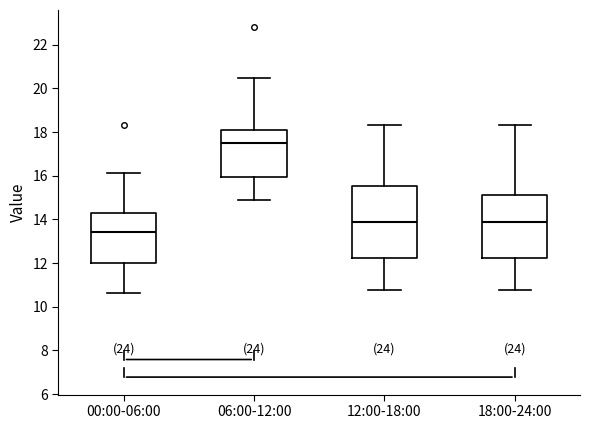

Reading left to right, read every box against the y-axis: the position of its median line, the range the box covers, and the ends of its whiskers. The values are not printed on the chart, so give them approximately, as read against the axis.

00:00-06:00: median 13.4, box 12.0 to 14.2, whiskers 10.6 to 16.2
06:00-12:00: median 17.4, box 16.0 to 18.0, whiskers 14.8 to 20.4
12:00-18:00: median 13.8, box 12.2 to 15.6, whiskers 10.8 to 18.4
18:00-24:00: median 13.8, box 12.2 to 15.2, whiskers 10.8 to 18.4